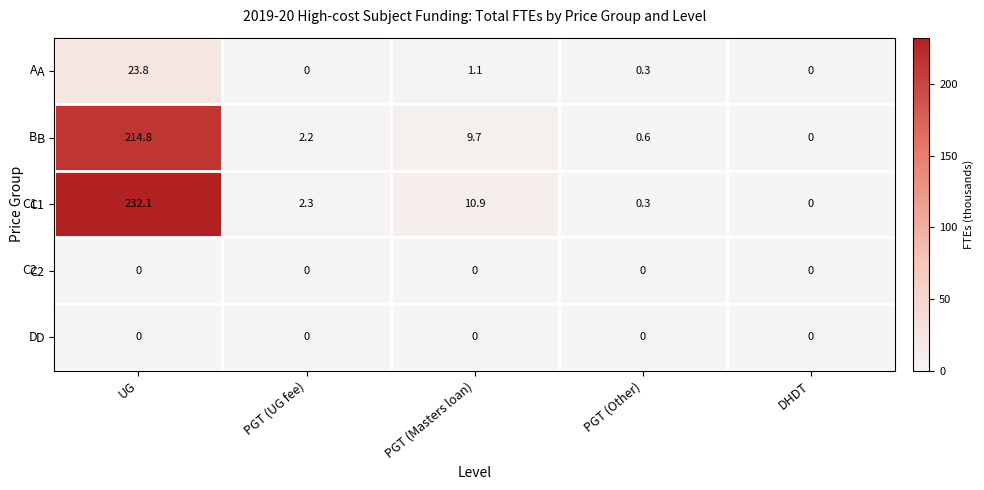

Count the number of categories in the chart.

5